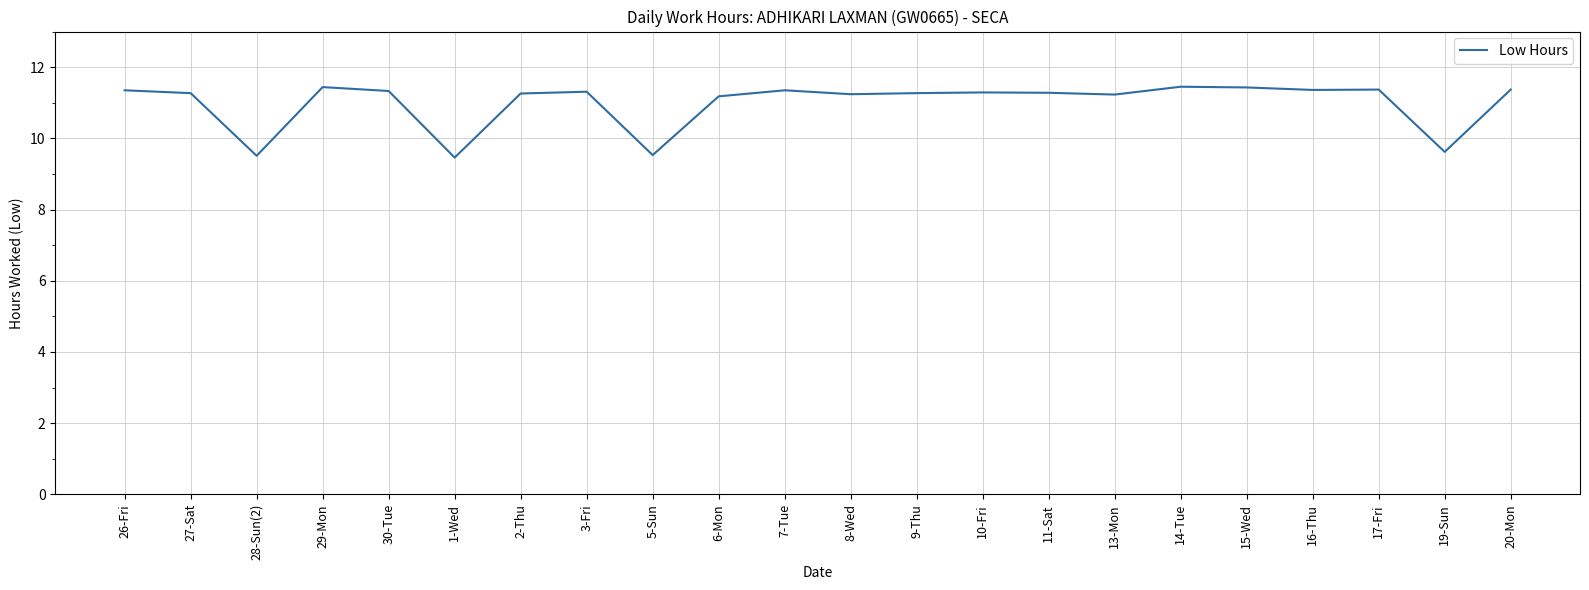

What is the difference between the maximum and minimum values?

2.0